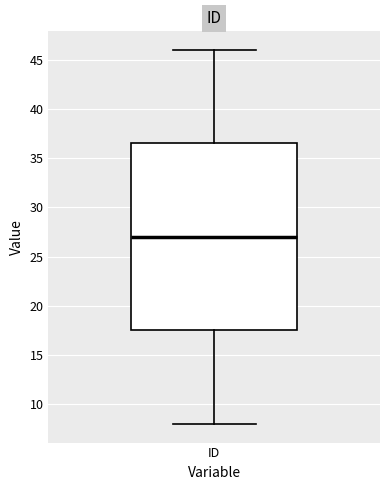

Transcribe this box plot: give where the median line is, the range the box spans, and where the two whiskers end, as read against the y-axis. The values are not printed on the chart, so give them approximately, as read against the axis.

median 27.0, box 17.5 to 36.5, whiskers 8.0 to 46.0